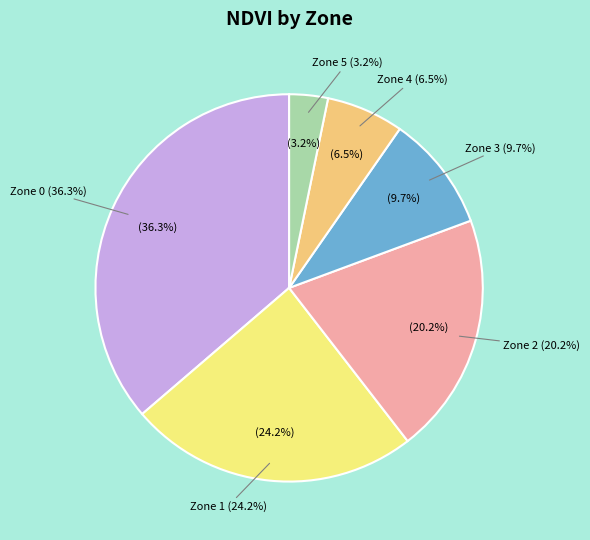

What percentage is NOT represented by Zone 2?

79.8%